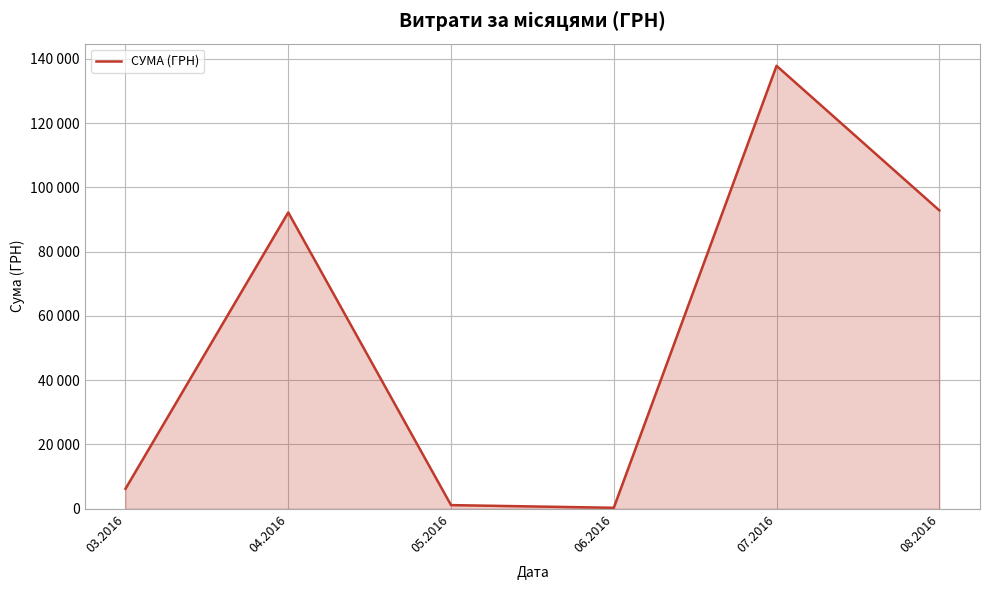

Is this an area chart (filled region under the line)?

Yes